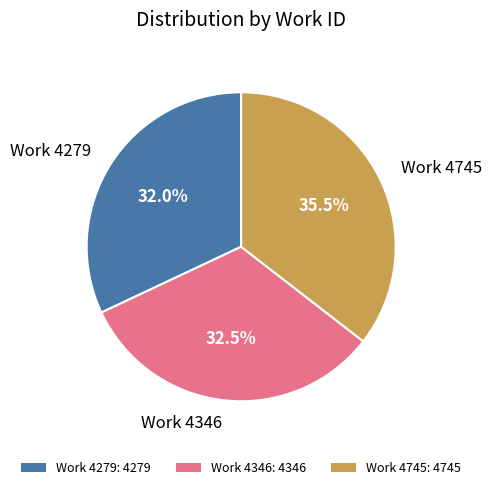

Does Work 4279: 4279 represent more than half of the total?

No